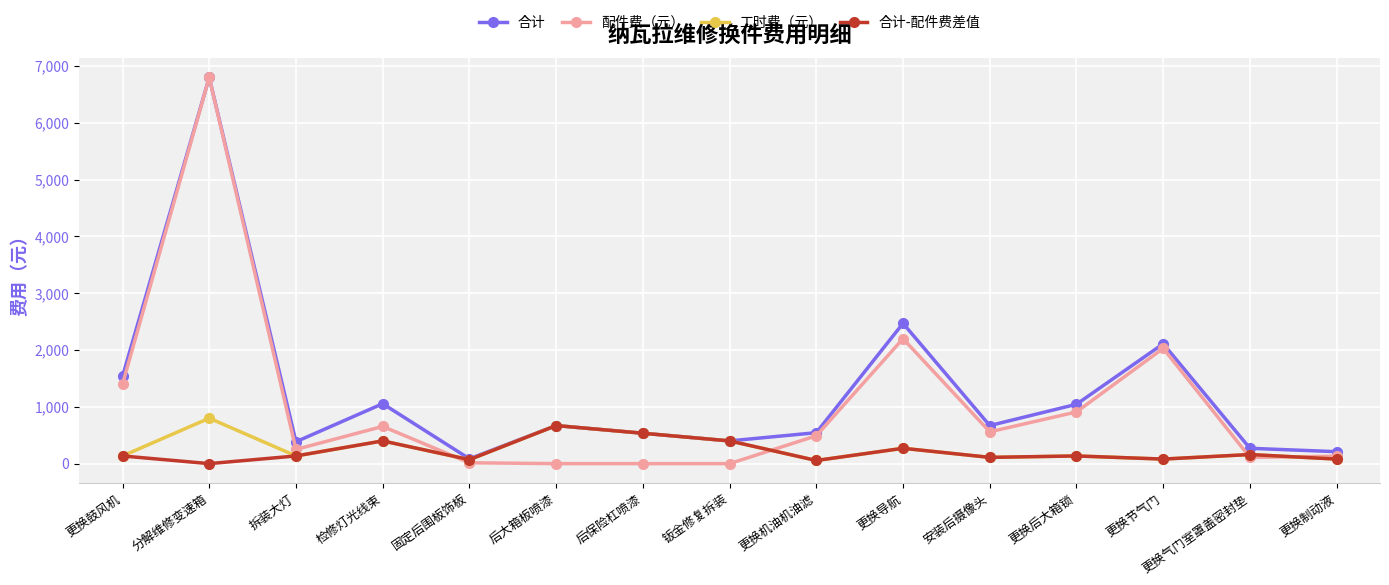

What is the greatest value displayed?

6800